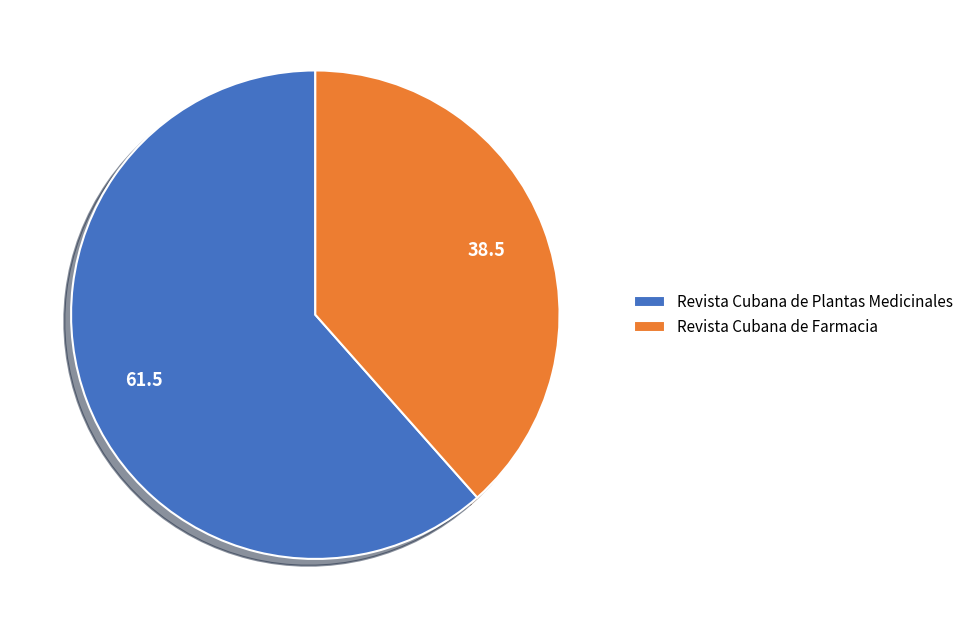

Is the sum of Revista Cubana de Farmacia and Revista Cubana de Plantas Medicinales greater than half?

Yes